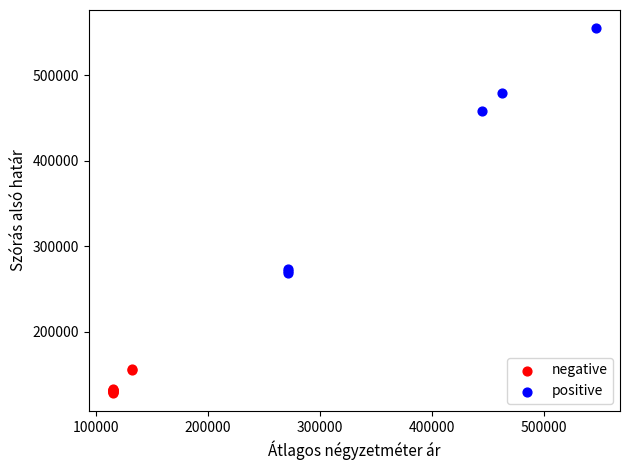

Which series reaches the maximum Y coordinate?

positive